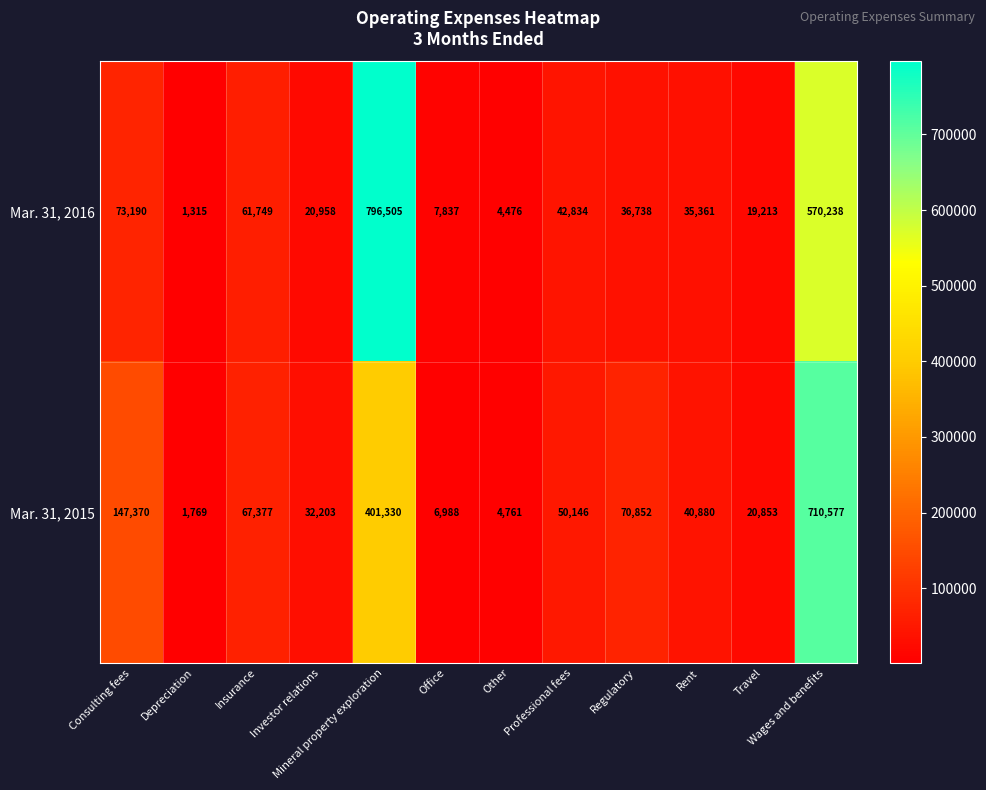

What is the sum of all Mar. 31, 2015 values?

1555106